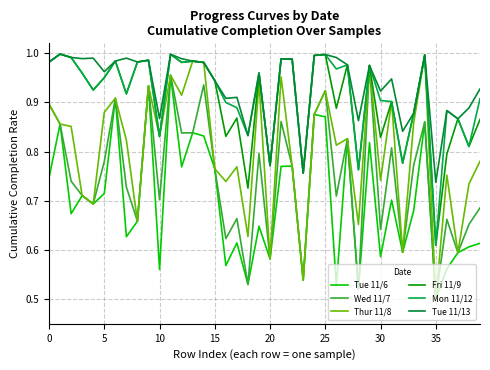

Is this an area chart (filled region under the line)?

No